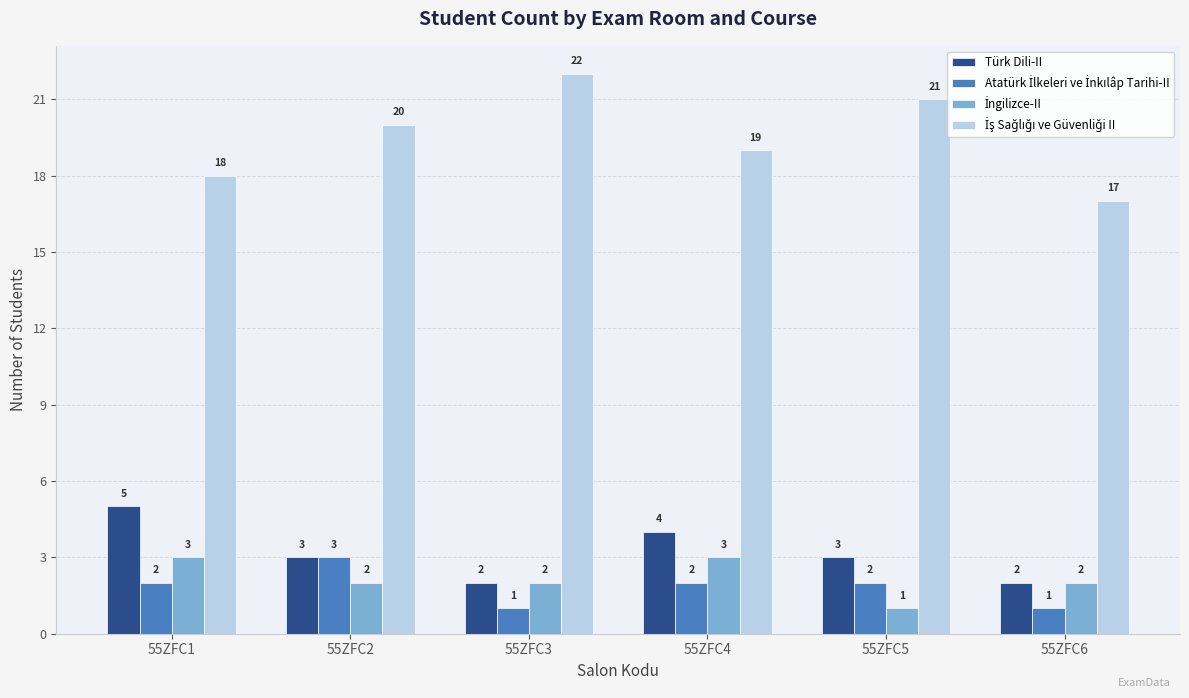

What is the difference between the maximum and minimum values in the Türk Dili-II series?

3